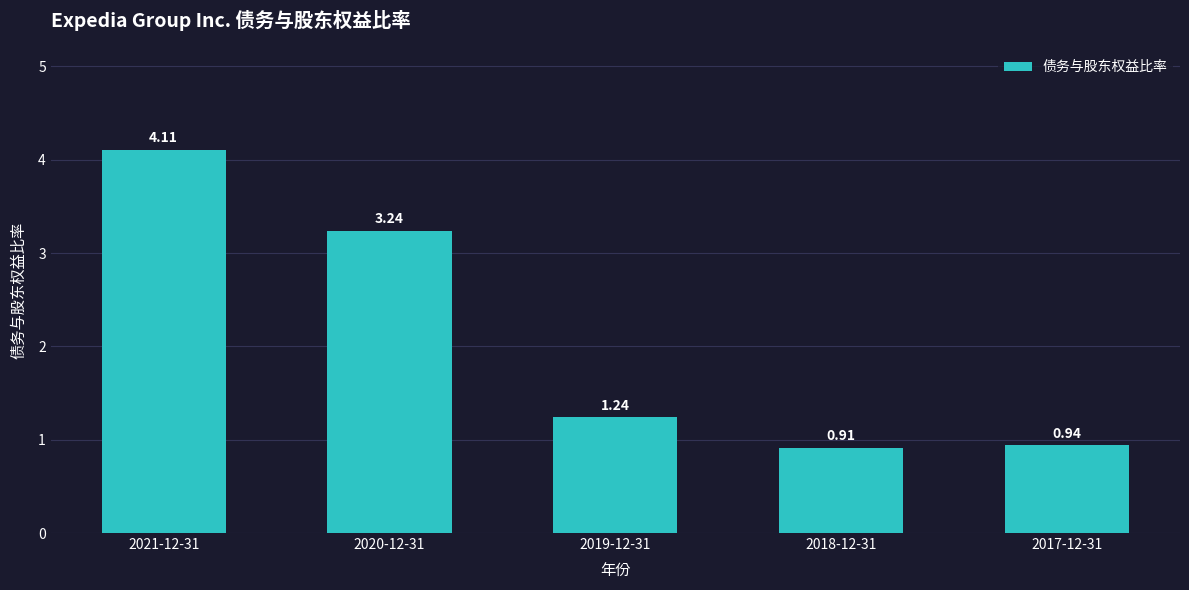

At which category does the chart reach its minimum across all series?

2018-12-31